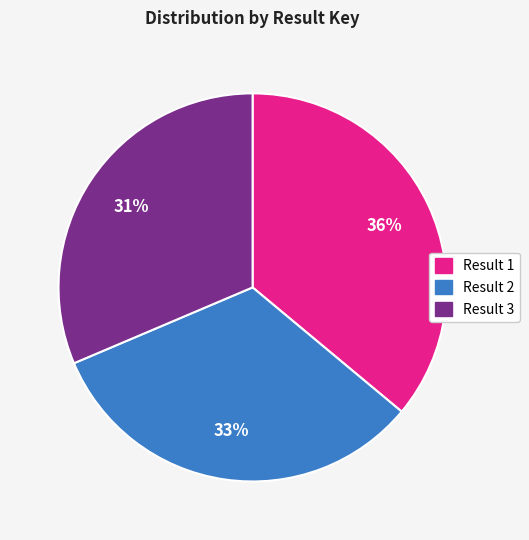

Which has a higher value, Result 2 or Result 3?

Result 2